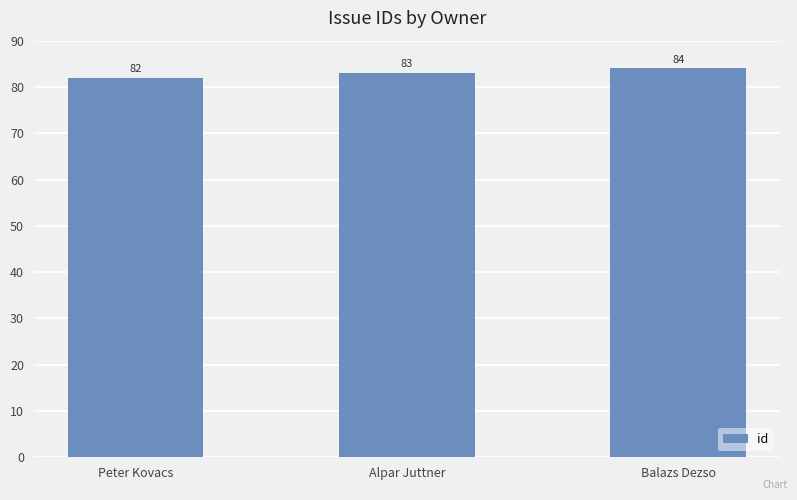

Reading right to left, transcribe all the data shown in this chart.

Balazs Dezso=84	Alpar Juttner=83	Peter Kovacs=82